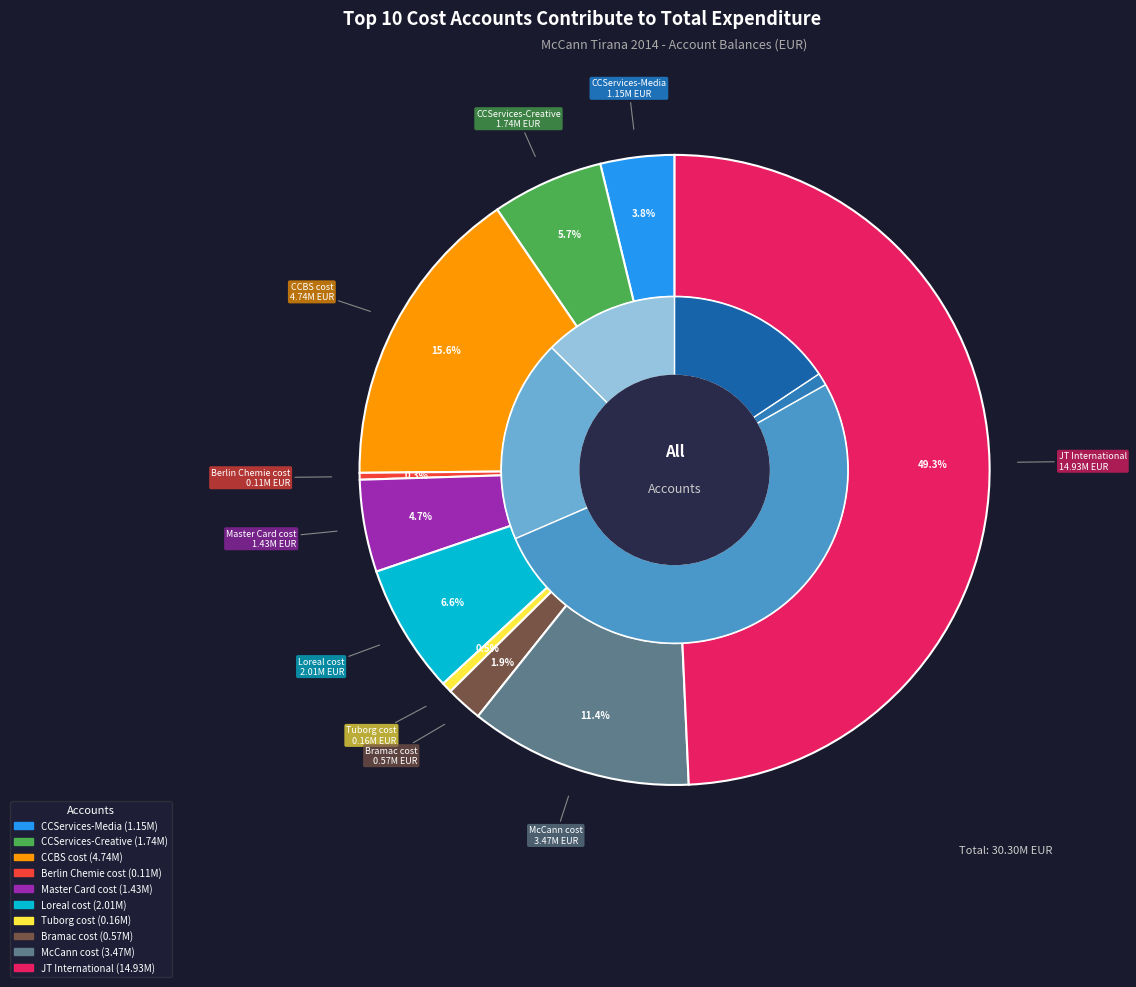

Is the sum of Loreal cost and Bramac cost greater than half?

No